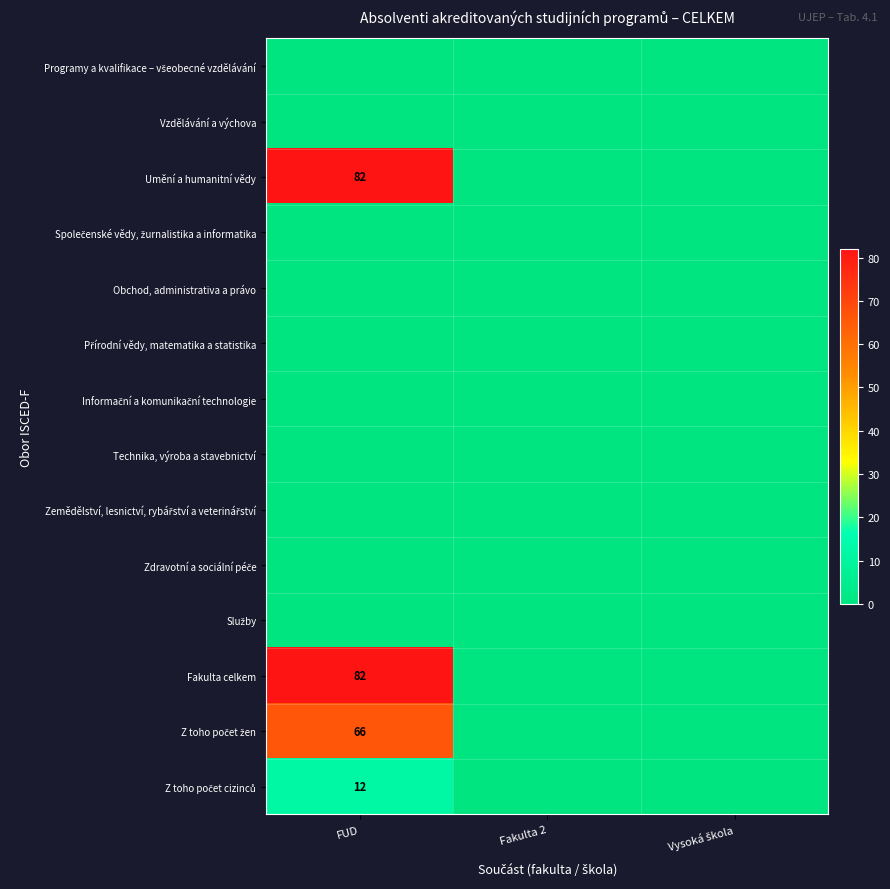

The value of Fakulta celkem at Fakulta 2 is 39. True or false?

False